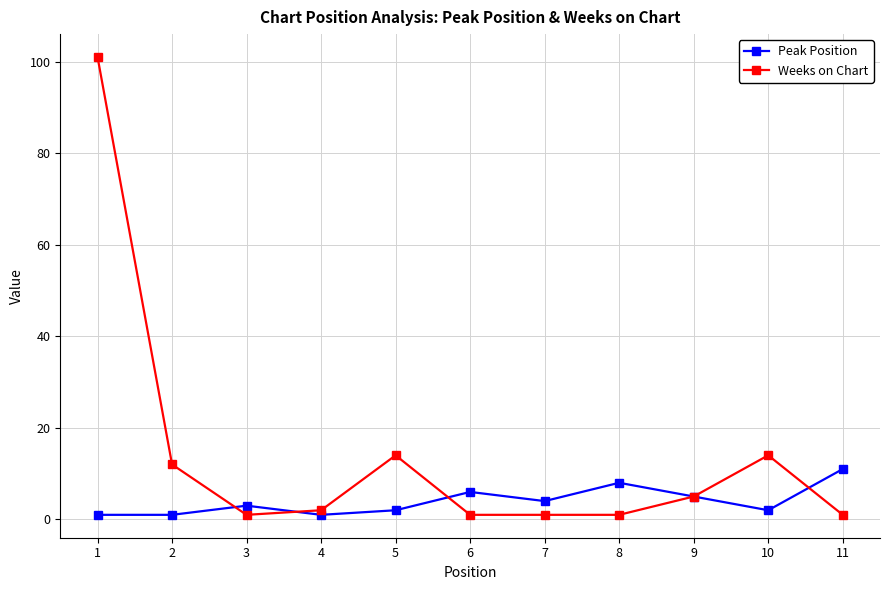

Is it true that Peak Position equals 3 at 3?

True